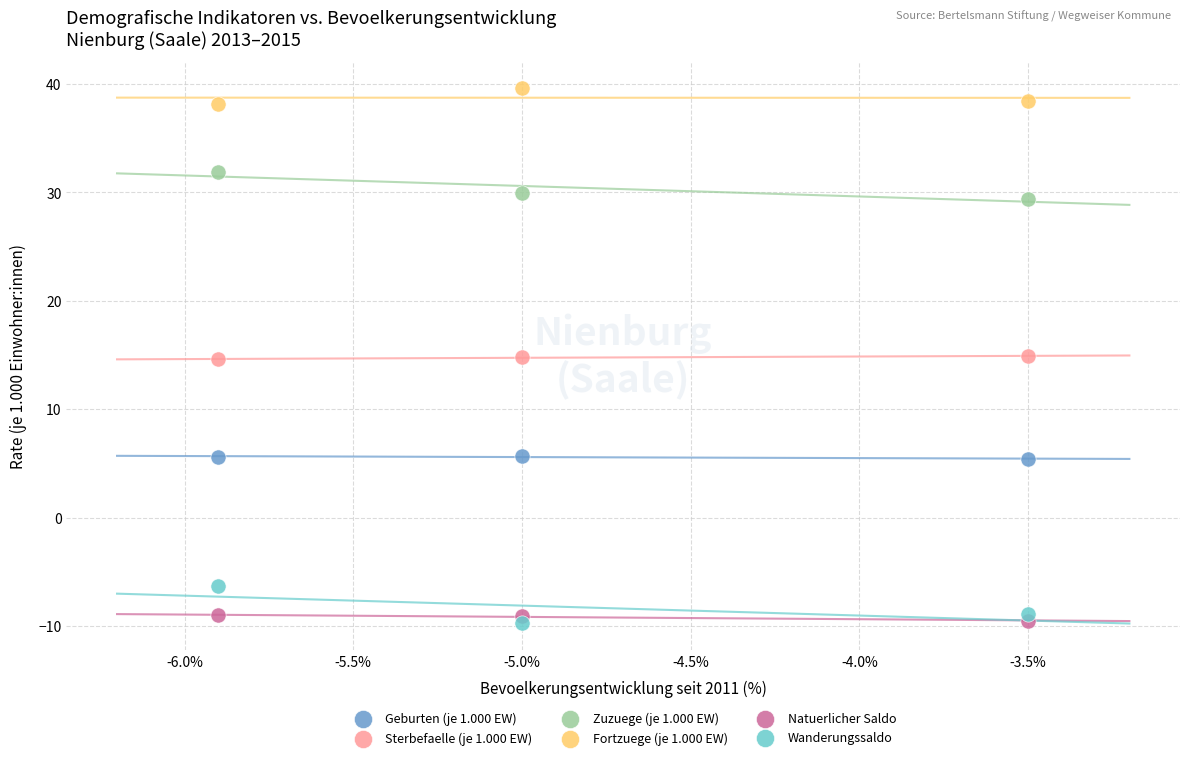

Which series contains the highest Y value?

Fortzuege (je 1.000 EW)